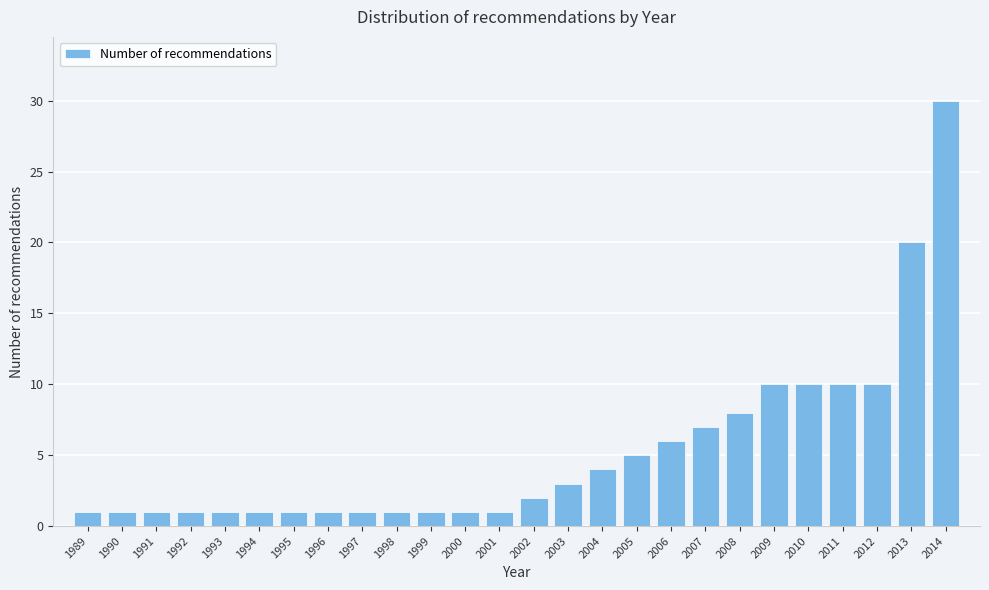

Reading left to right, extract all data points from this chart.

1989=1	1990=1	1991=1	1992=1	1993=1	1994=1	1995=1	1996=1	1997=1	1998=1	1999=1	2000=1	2001=1	2002=2	2003=3	2004=4	2005=5	2006=6	2007=7	2008=8	2009=10	2010=10	2011=10	2012=10	2013=20	2014=30